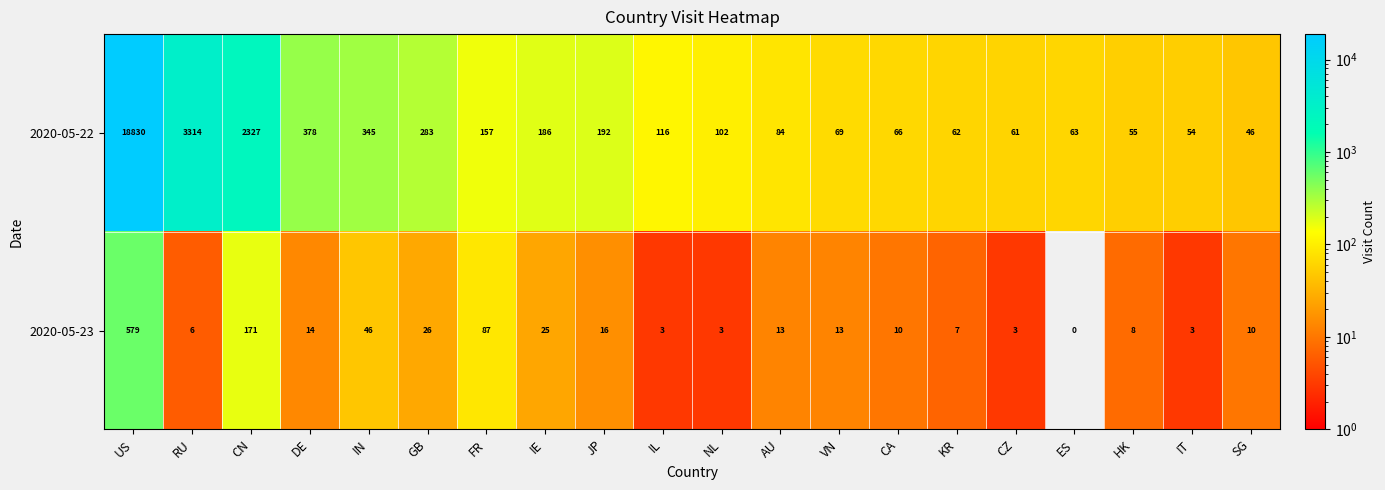

How many data points does each series have?

20